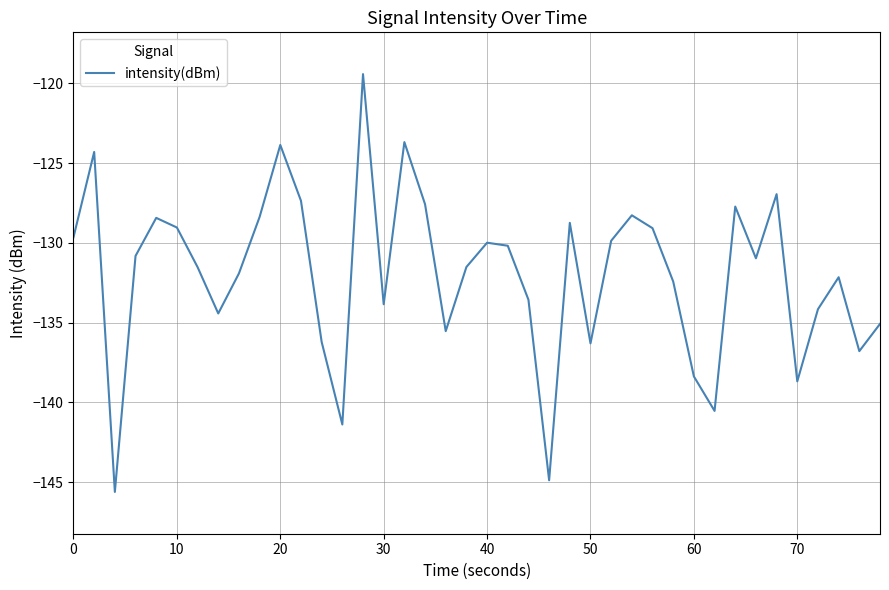

Does the chart display data point markers on the line(s)?

No